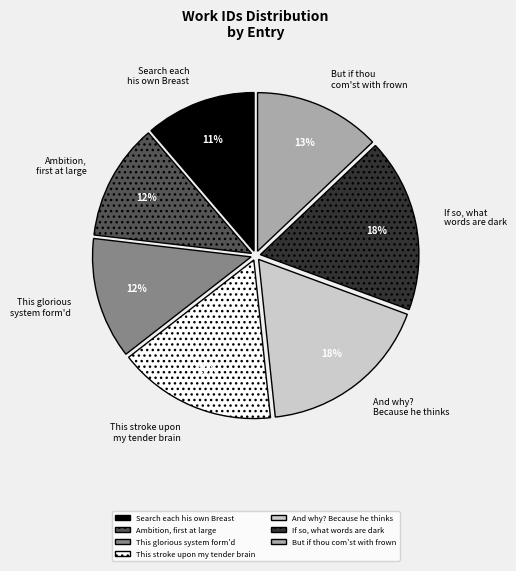

To the nearest percent, what is the average slice percentage?

14%